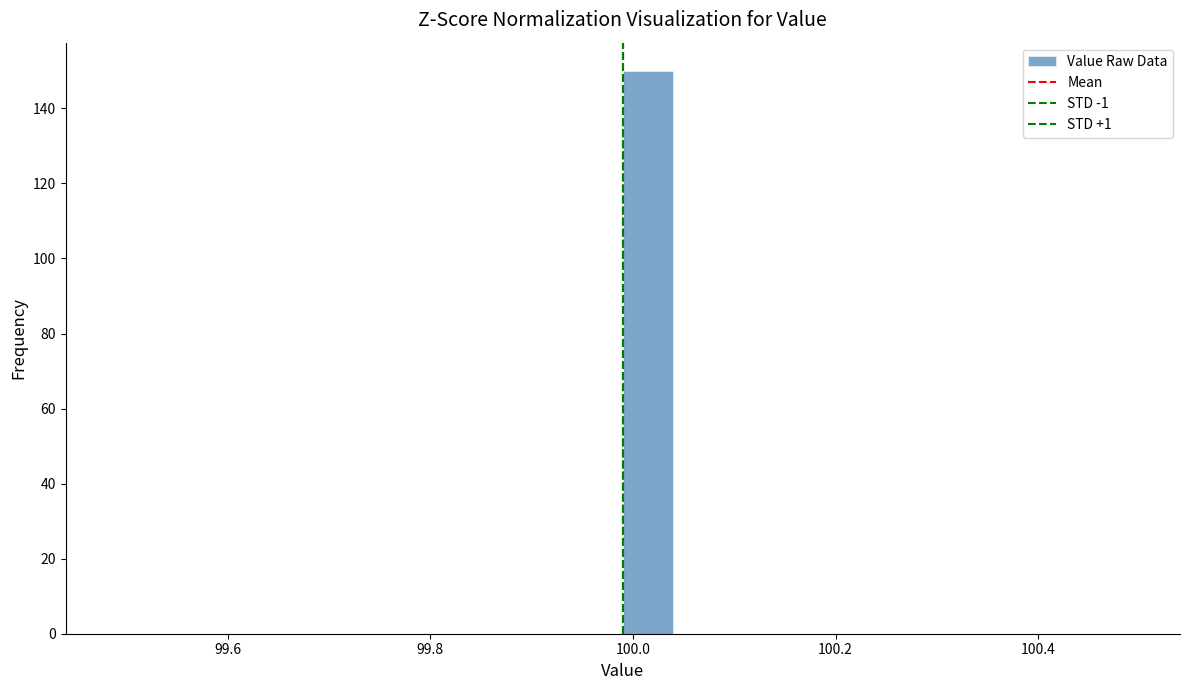

Read against the x-axis, roughly where is the centre of the tallest bar?

100.02